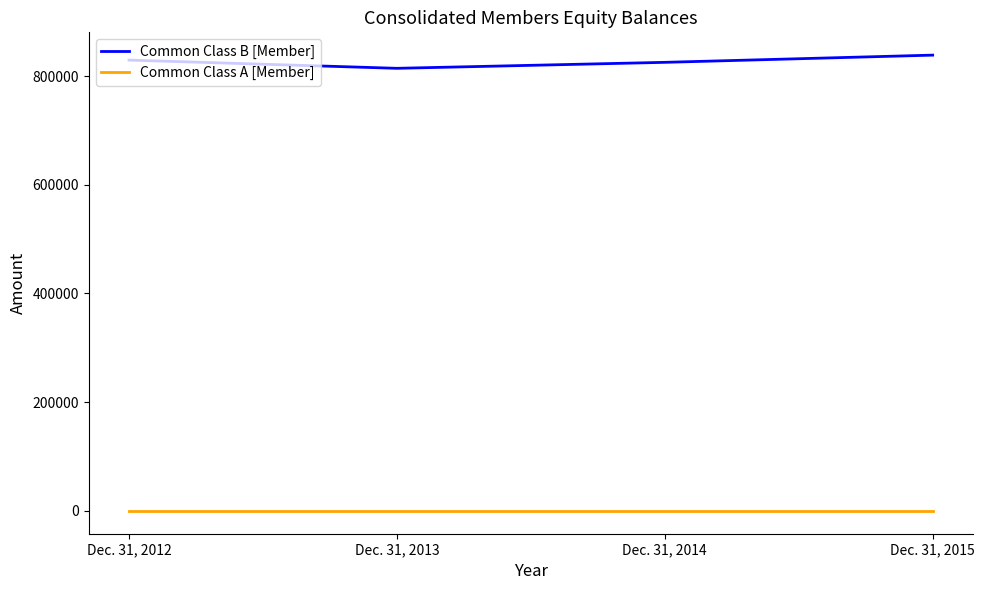

Reading left to right, list all the values displayed in this chart.

Common Class B [Member]: Dec. 31, 2012=829356	Dec. 31, 2013=814221	Dec. 31, 2014=825223	Dec. 31, 2015=838498
Common Class A [Member]: Dec. 31, 2012=0	Dec. 31, 2013=0	Dec. 31, 2014=0	Dec. 31, 2015=0